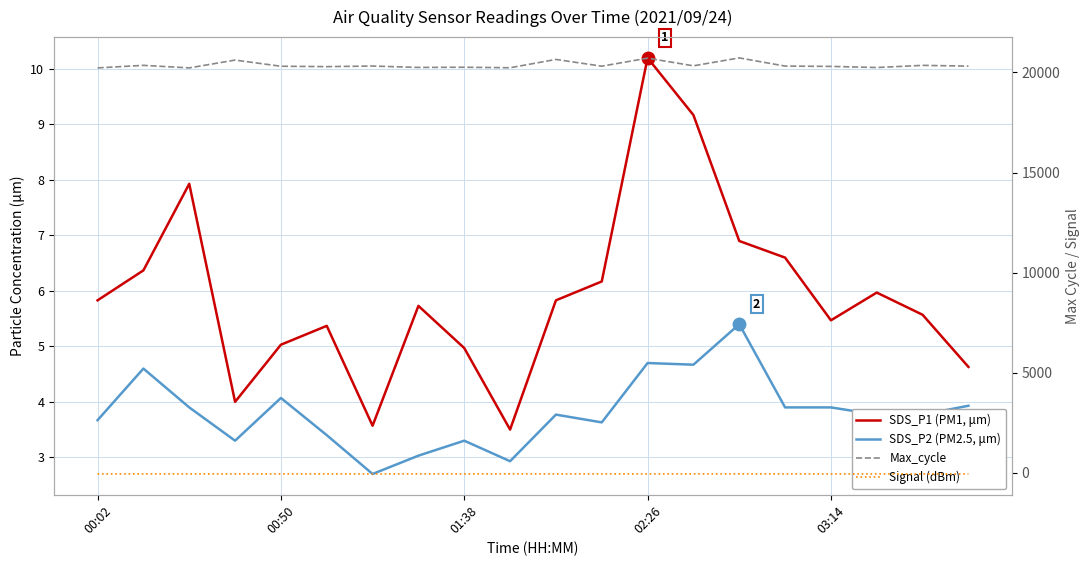

Reading left to right, list all the values displayed in this chart.

SDS_P1 (PM1, μm): 5.8	6.4	7.9	4.0	5.0	5.4	3.6	5.7	5.0	3.5	5.8	6.2	10.2	9.2	6.9	6.6	5.5	6.0	5.6	4.6
SDS_P2 (PM2.5, μm): 3.7	4.6	3.9	3.3	4.1	3.4	2.7	3.0	3.3	2.9	3.8	3.6	4.7	4.7	5.4	3.9	3.9	3.8	3.8	3.9
Max_cycle: 20225.0	20352.0	20225.0	20615.0	20308.0	20288.0	20318.0	20248.0	20258.0	20232.0	20648.0	20311.0	20711.0	20329.0	20724.0	20316.0	20300.0	20244.0	20352.0	20314.0
Signal (dBm): -54.0	-52.0	-53.0	-53.0	-53.0	-53.0	-53.0	-52.0	-53.0	-51.0	-53.0	-52.0	-53.0	-52.0	-52.0	-52.0	-54.0	-53.0	-54.0	-56.0